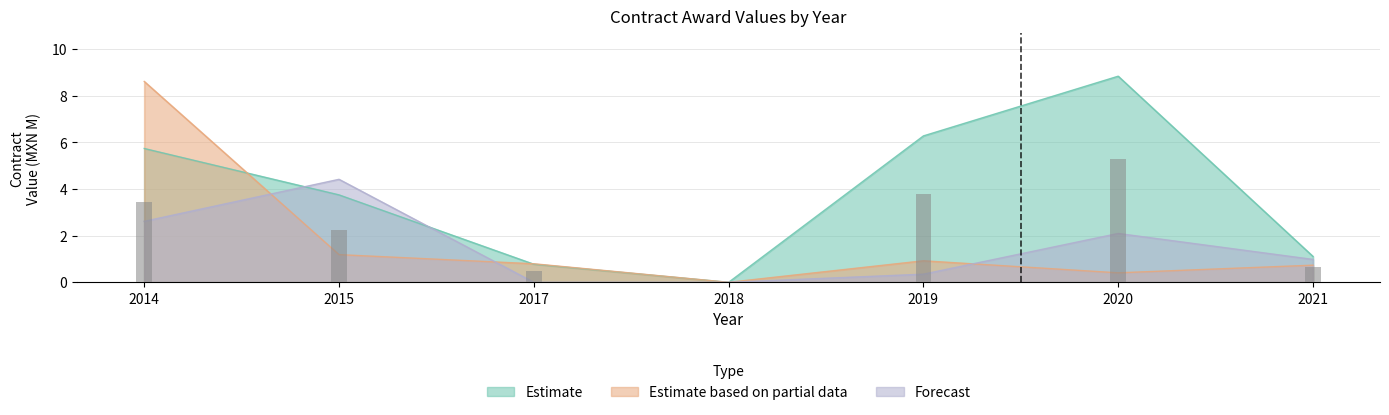

Which series has the widest spread of values?

Estimate